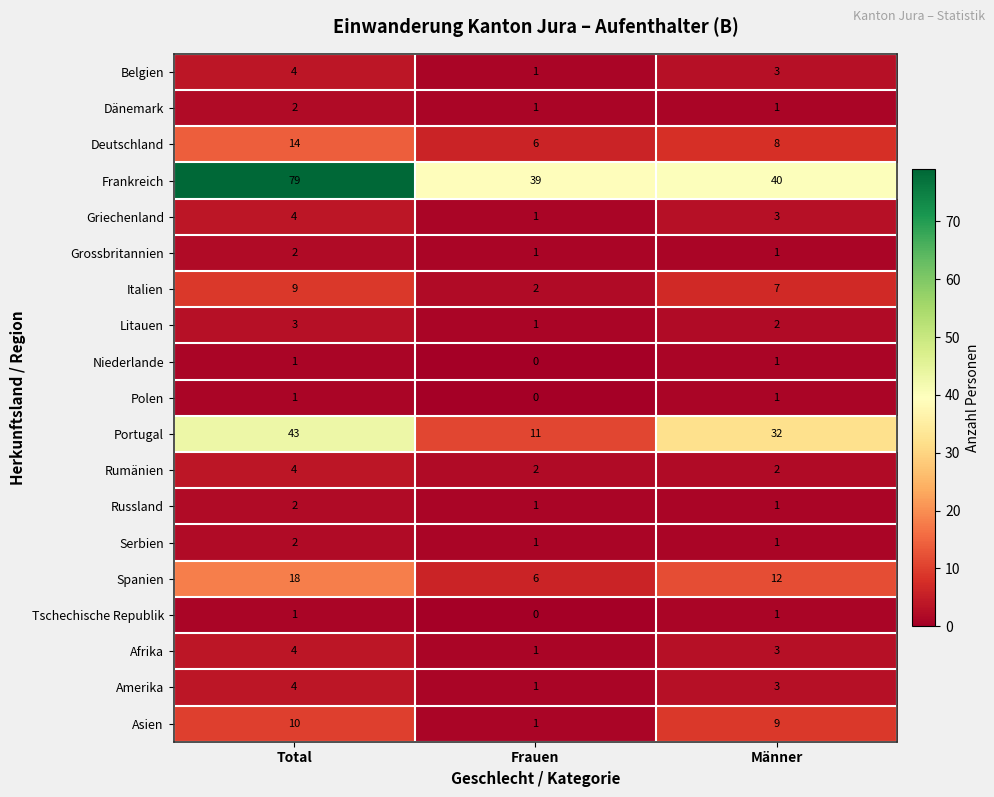

The Dänemark series shows 1 at Frauen. True or false?

True